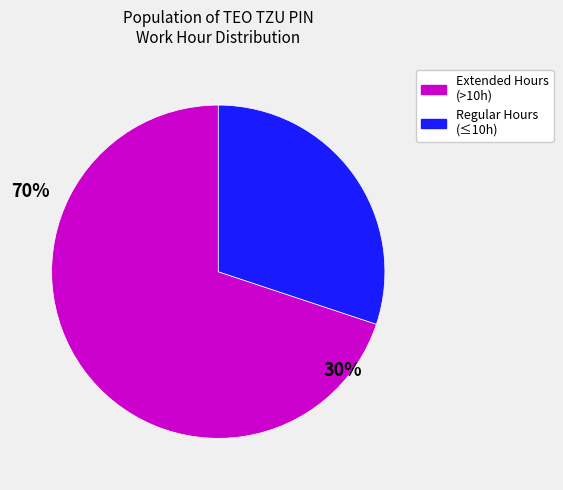

How many segments does this pie chart have?

2